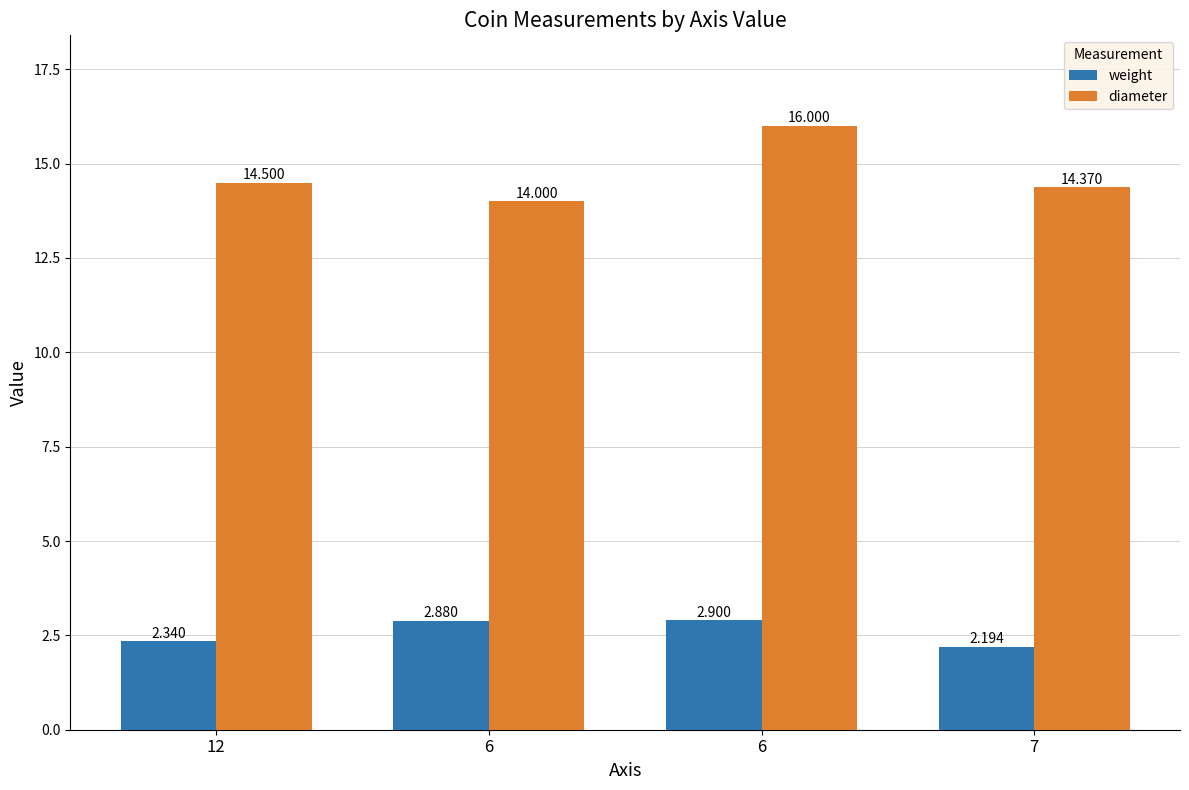

How many bars are there in total?

8